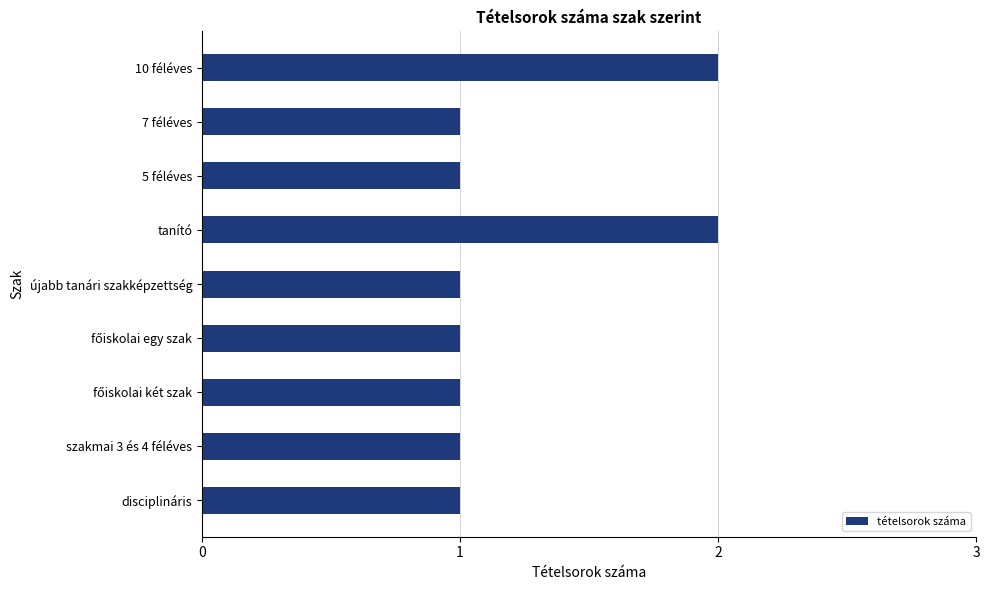

True or false: the data shows 3 at tanító.

False